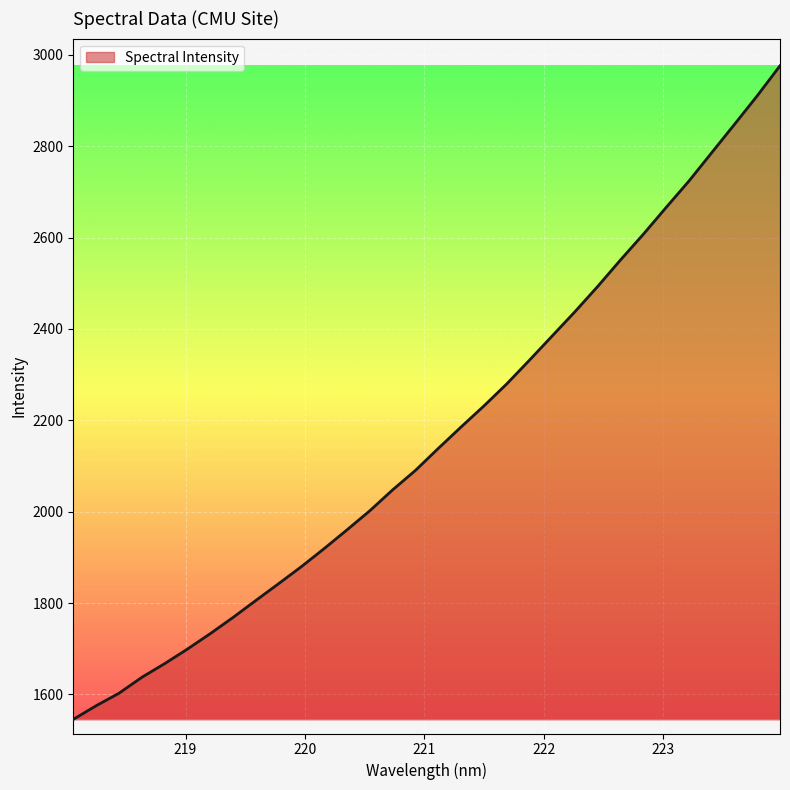

True or false: there are more than 1 points higher than both neighbors.

False